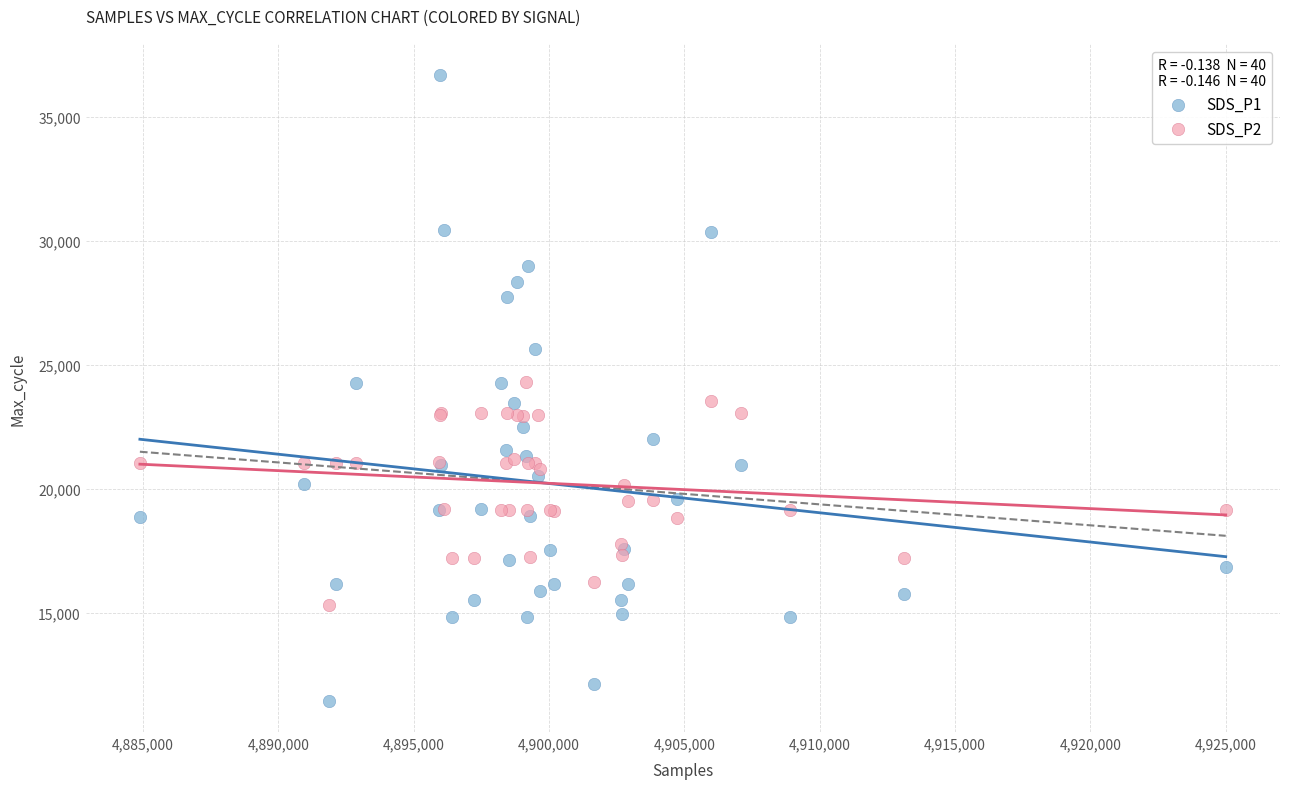

Which series reaches the minimum Y coordinate?

SDS_P1